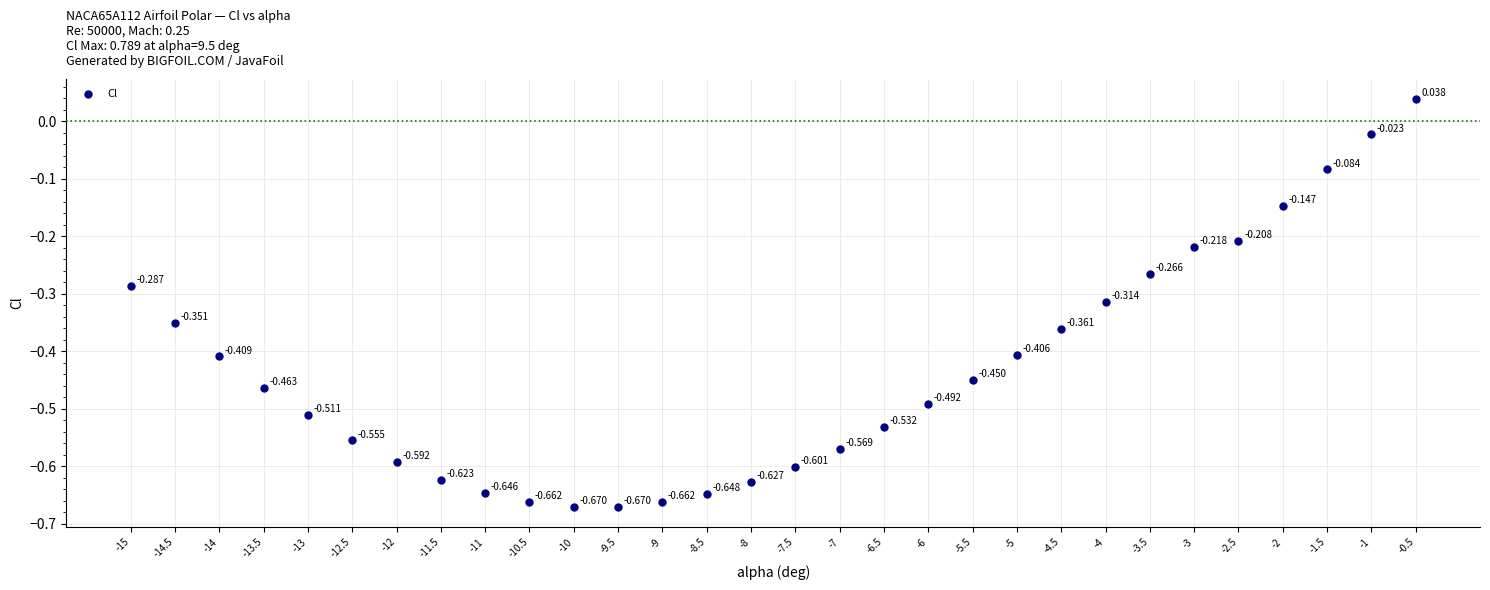

Count the number of points in this scatter plot.

30